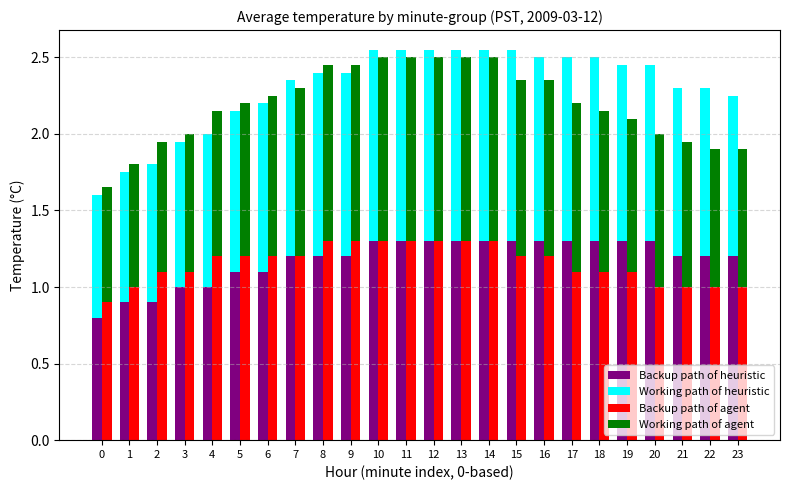

What is the value of the Working path of agent bar at the 5th from the left?

1.0